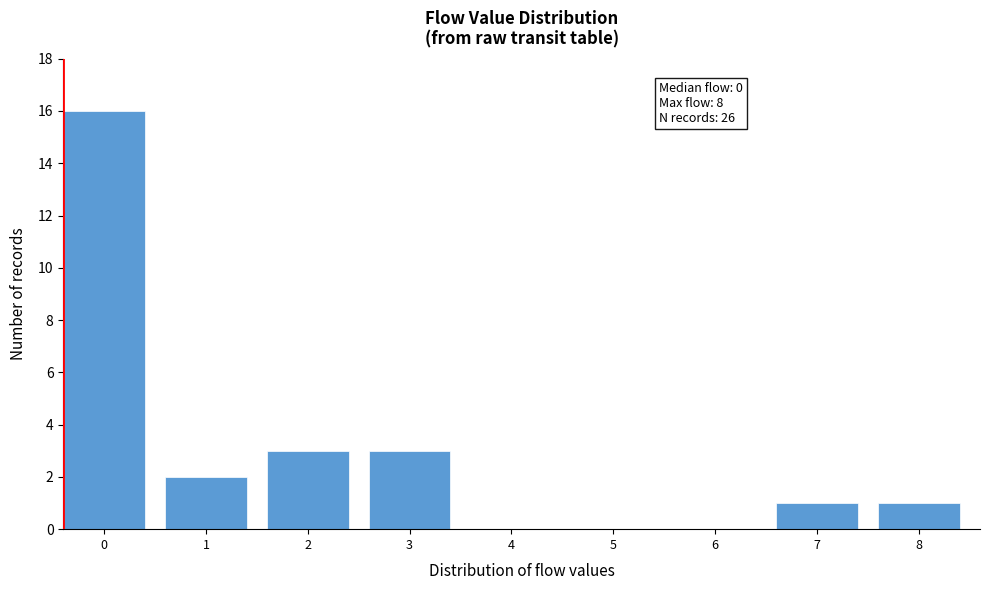

Reading left to right, extract all data points from this chart.

0=16	1=2	2=3	3=3	4=0	5=0	6=0	7=1	8=1